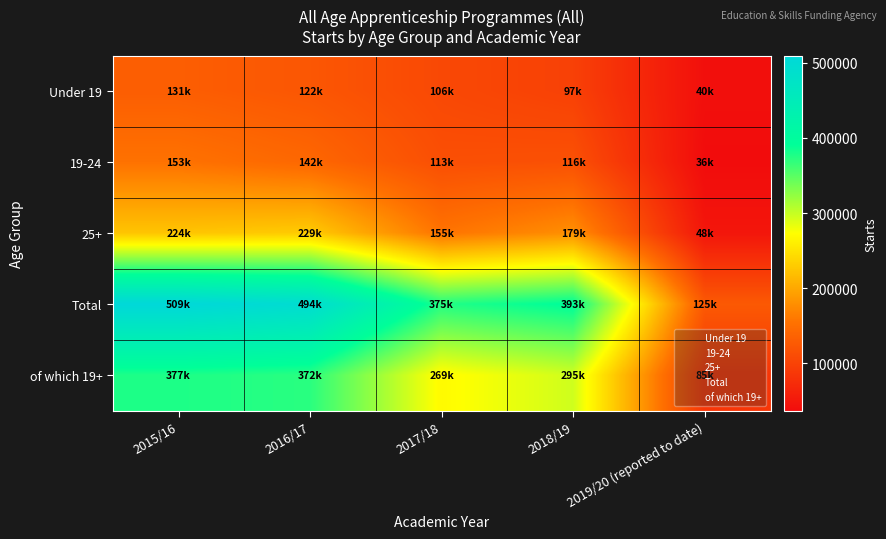

At how many categories does at least one series exceed 61387?

5